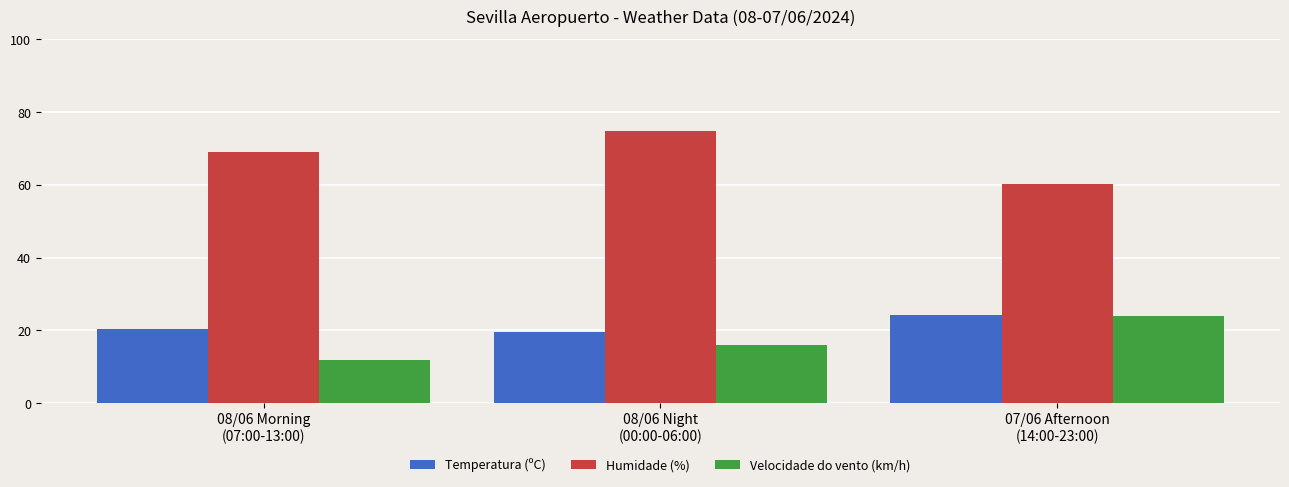

Which series has the widest spread of values?

Humidade (%)